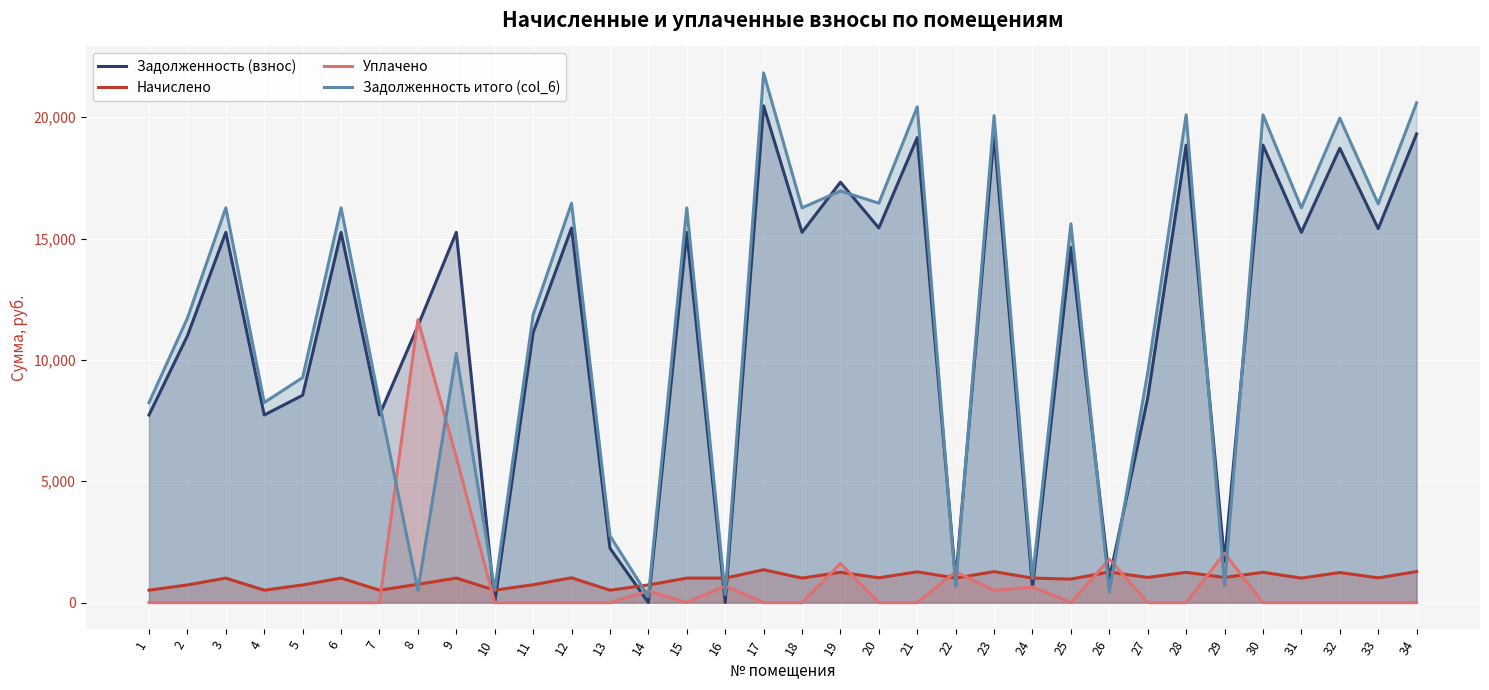

At which category is the sum across all series the highest?

17